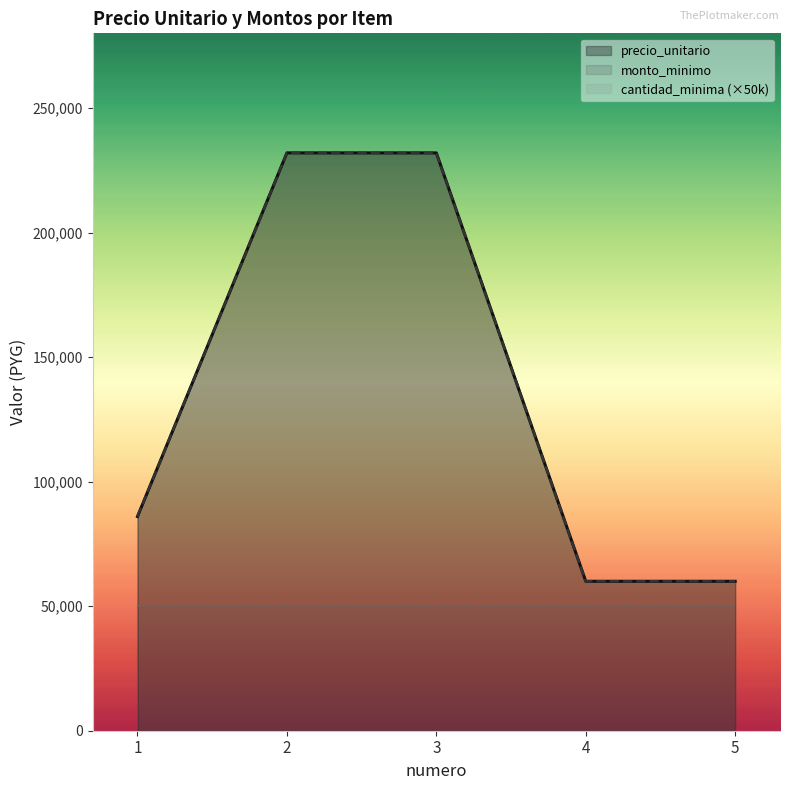

The cantidad series shows 0 at 5. True or false?

True